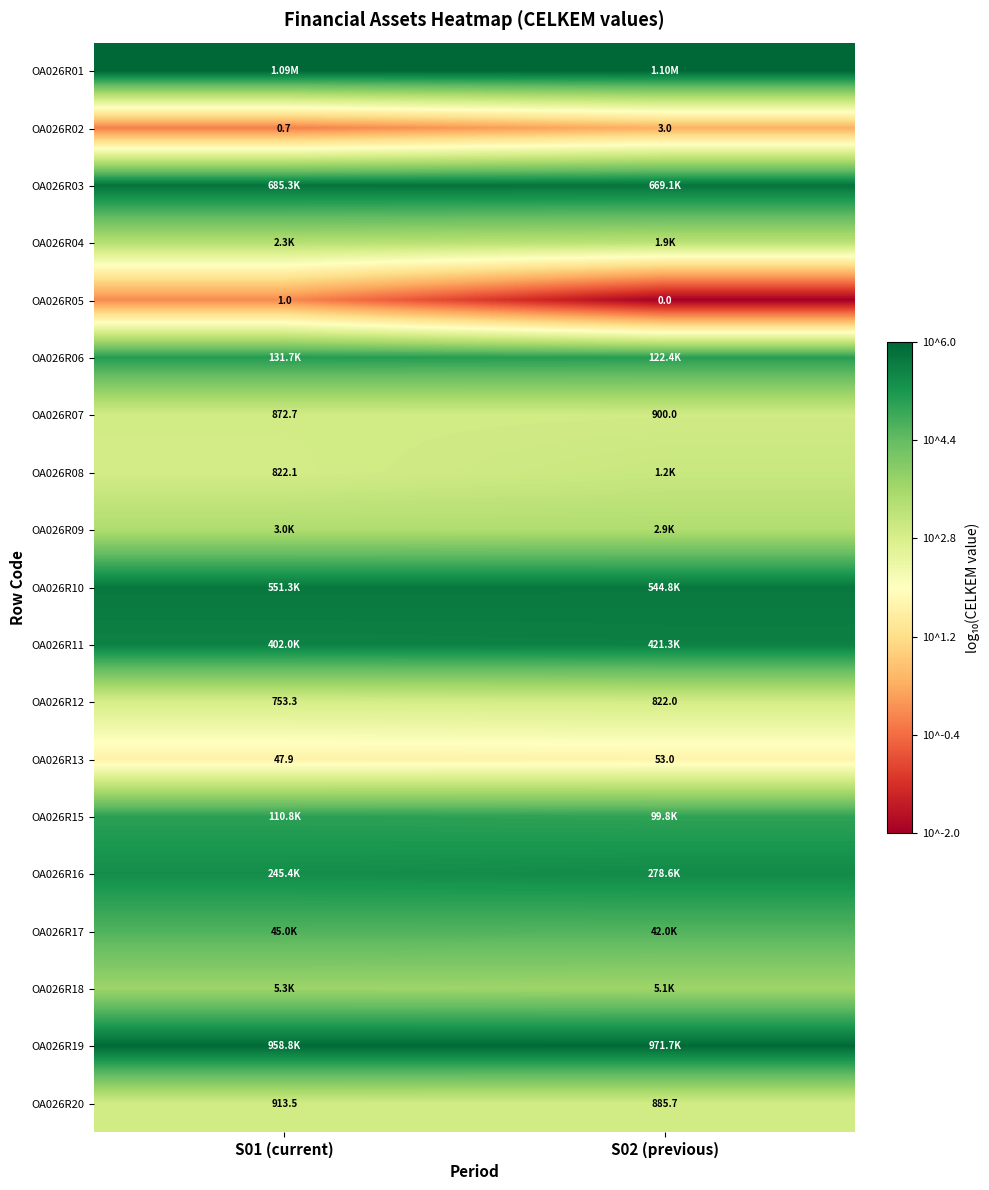

The value of OA026R13 at S01 (current) is 2.8. True or false?

False